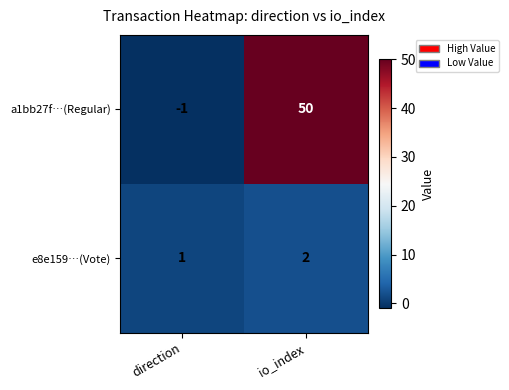

Is it true that a1bb27f…(Regular) equals 13 at io_index?

False